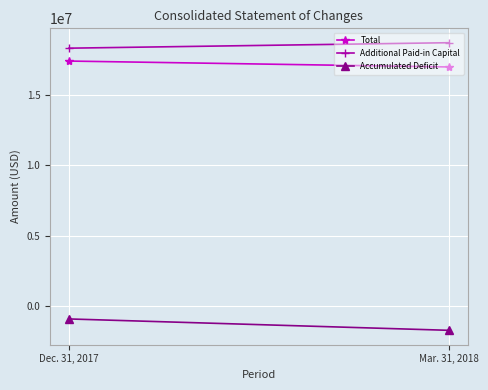

Count the Total values in the range 17011282 to 17430722.

2